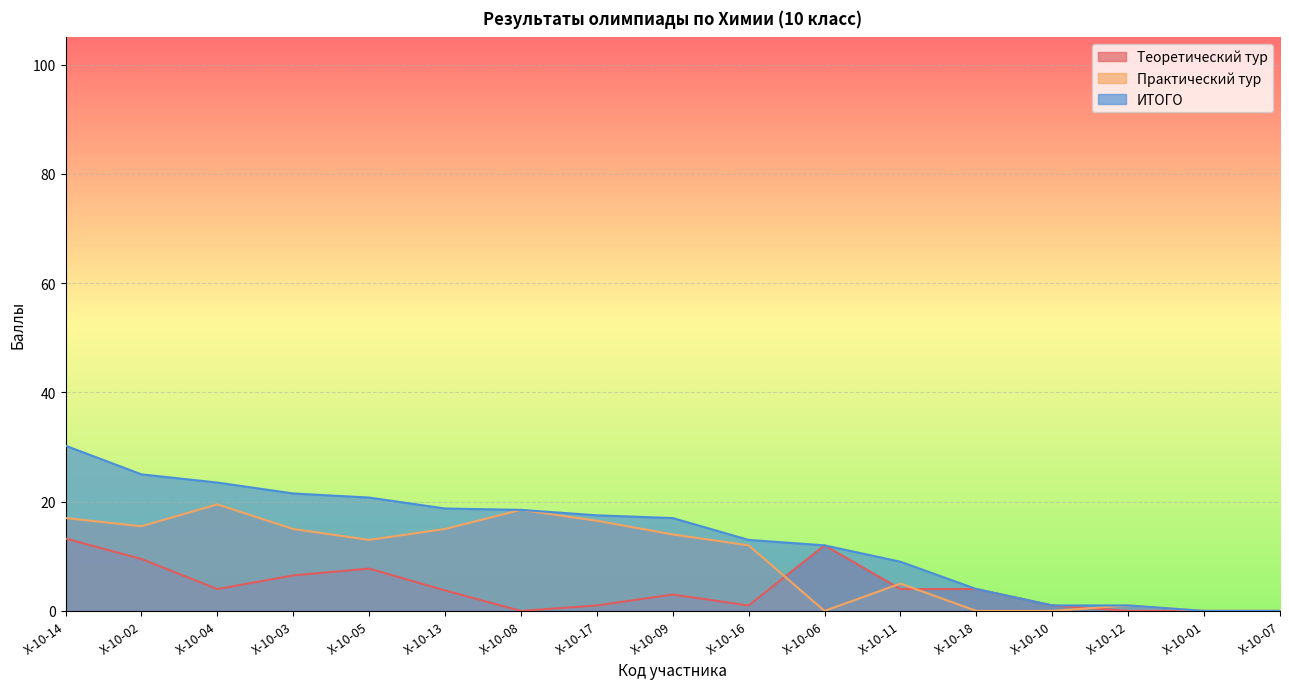

Which series has the largest total across all categories?

ИТОГО